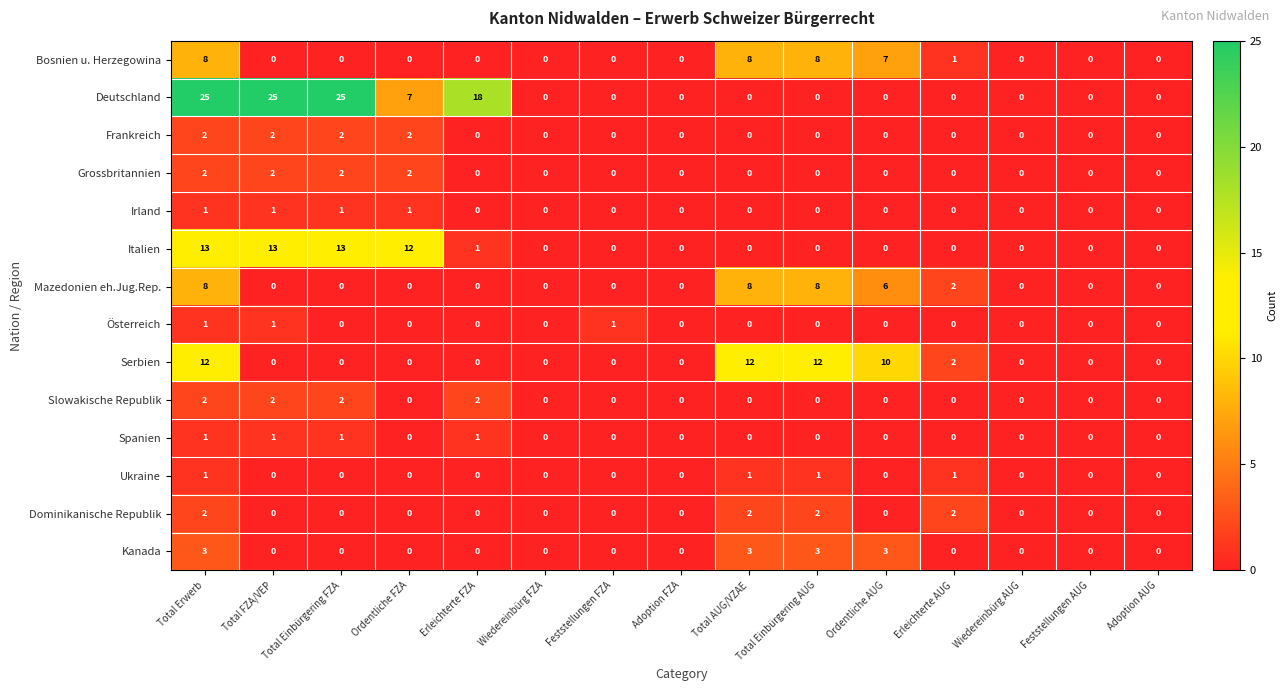

The Ukraine series shows 0 at Ordentliche FZA. True or false?

True